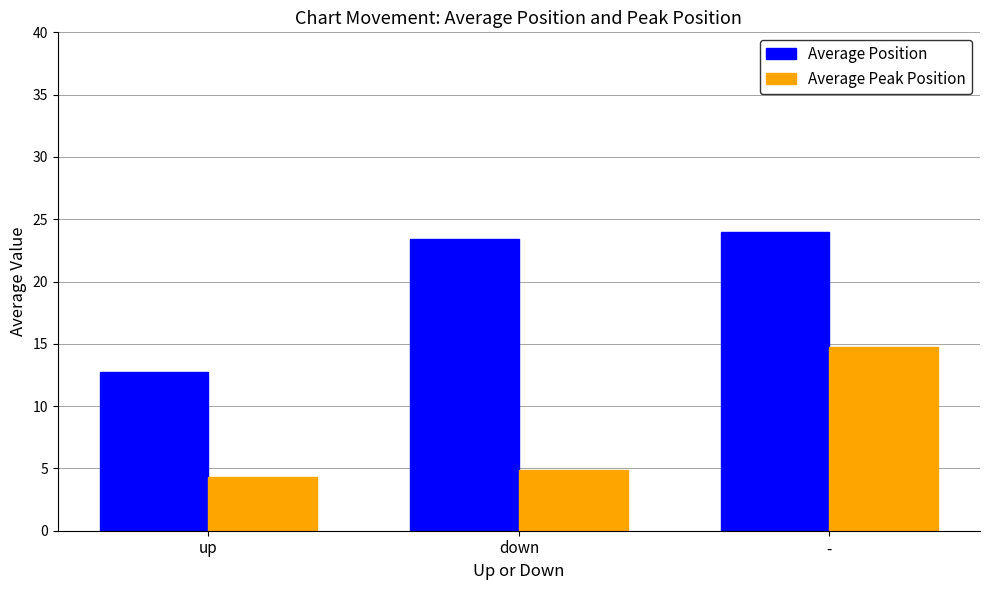

True or false: Average Position has a value of 23.4 at down.

True